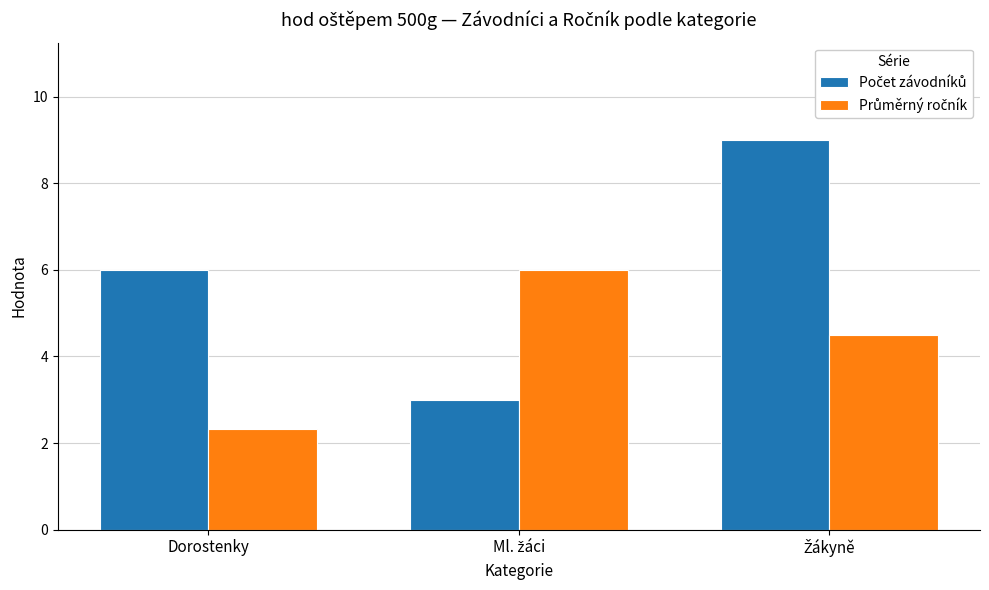

What is the minimum value shown in the chart?

2.3